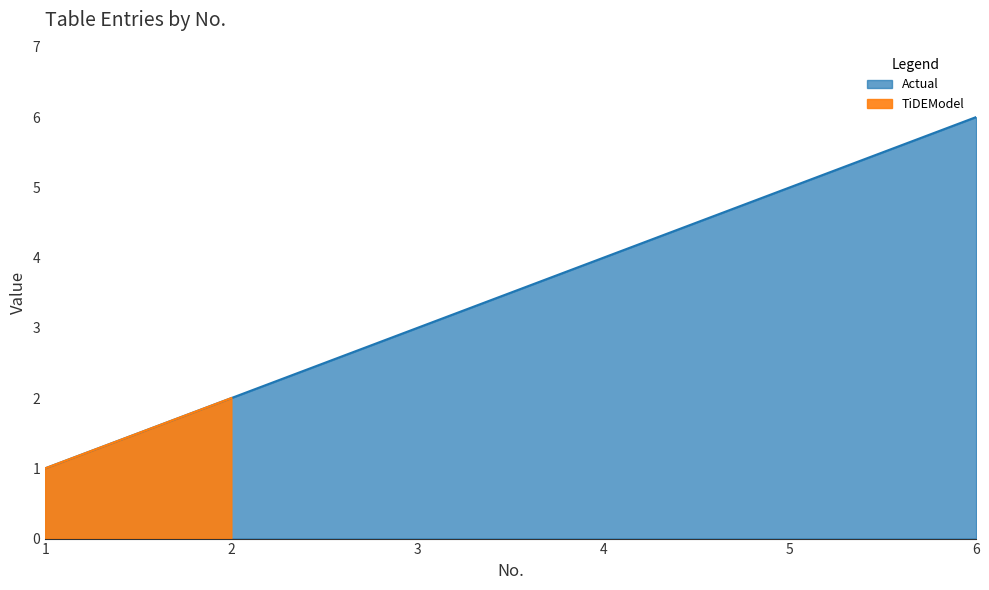

True or false: the data shows 1 at 1.

True